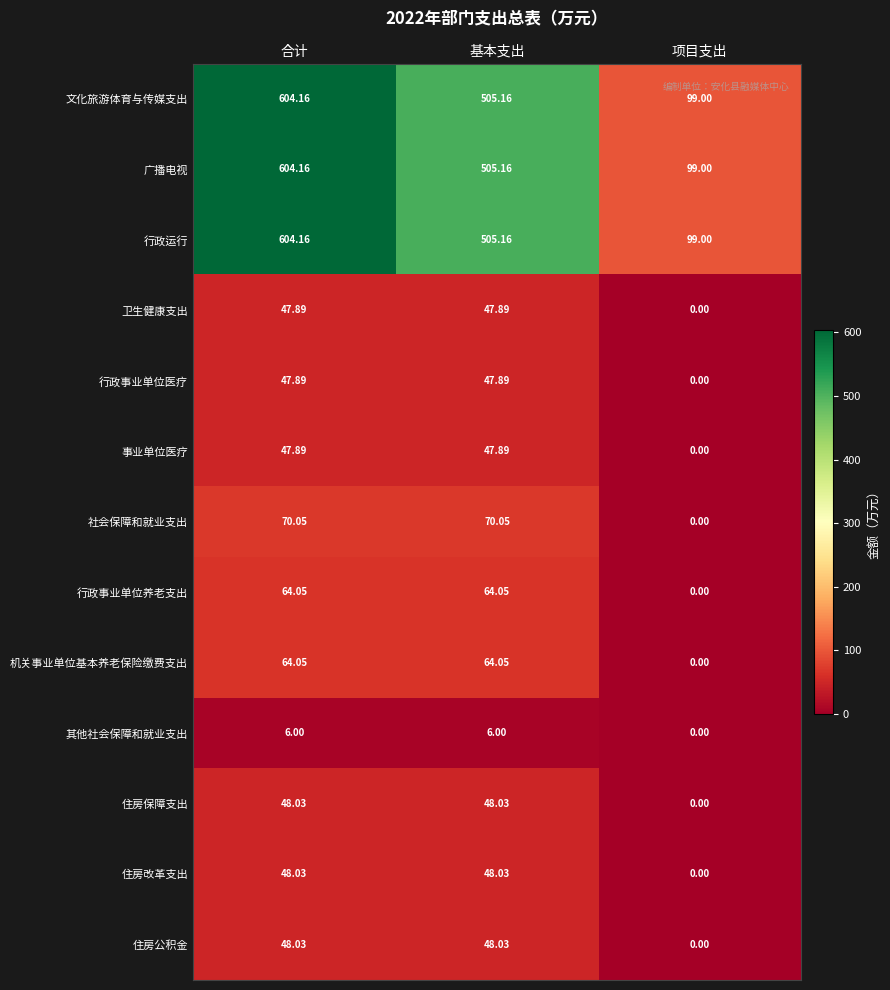

Which label corresponds to the smallest value in the chart?

项目支出